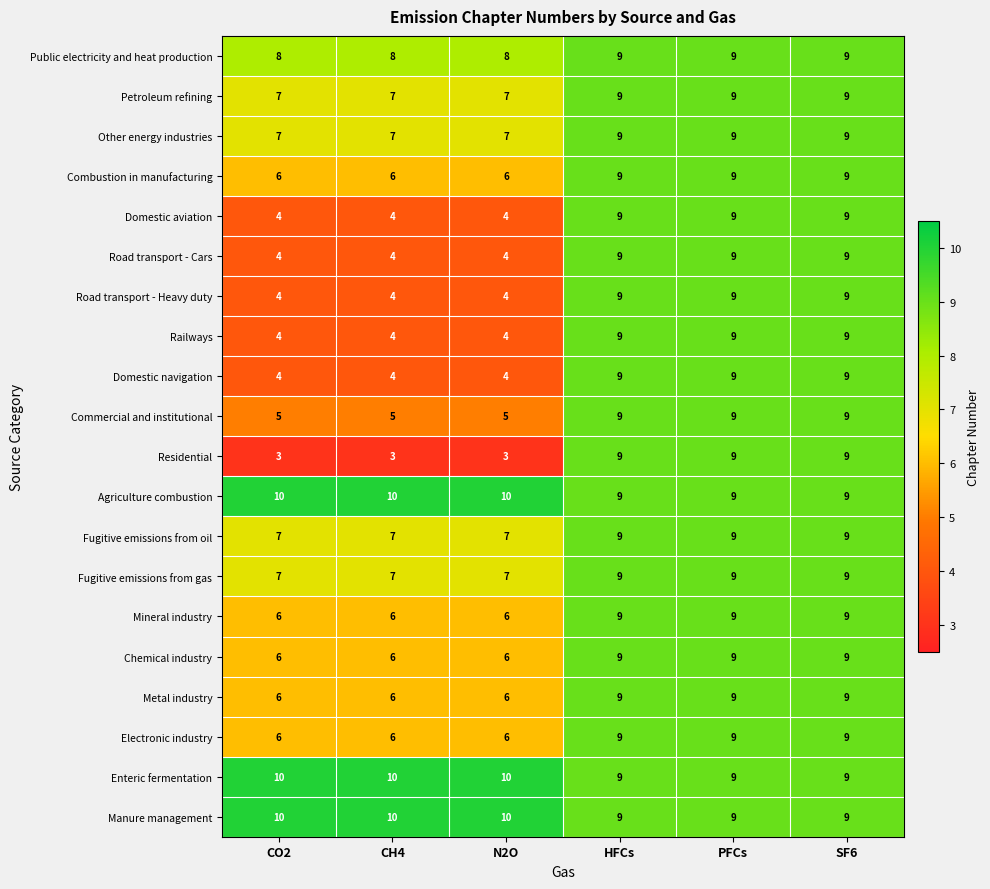

What is the total value across all series at N2O?

124